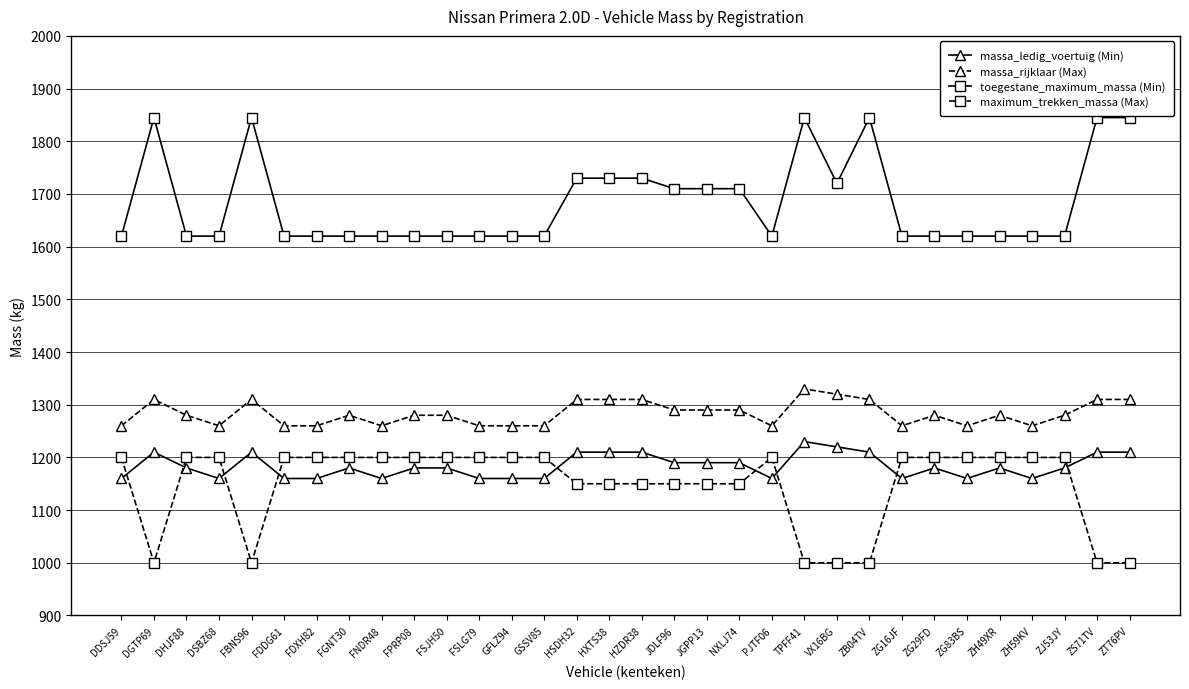

Which series has the largest range (max minus min)?

toegestane_maximum_massa (Min)